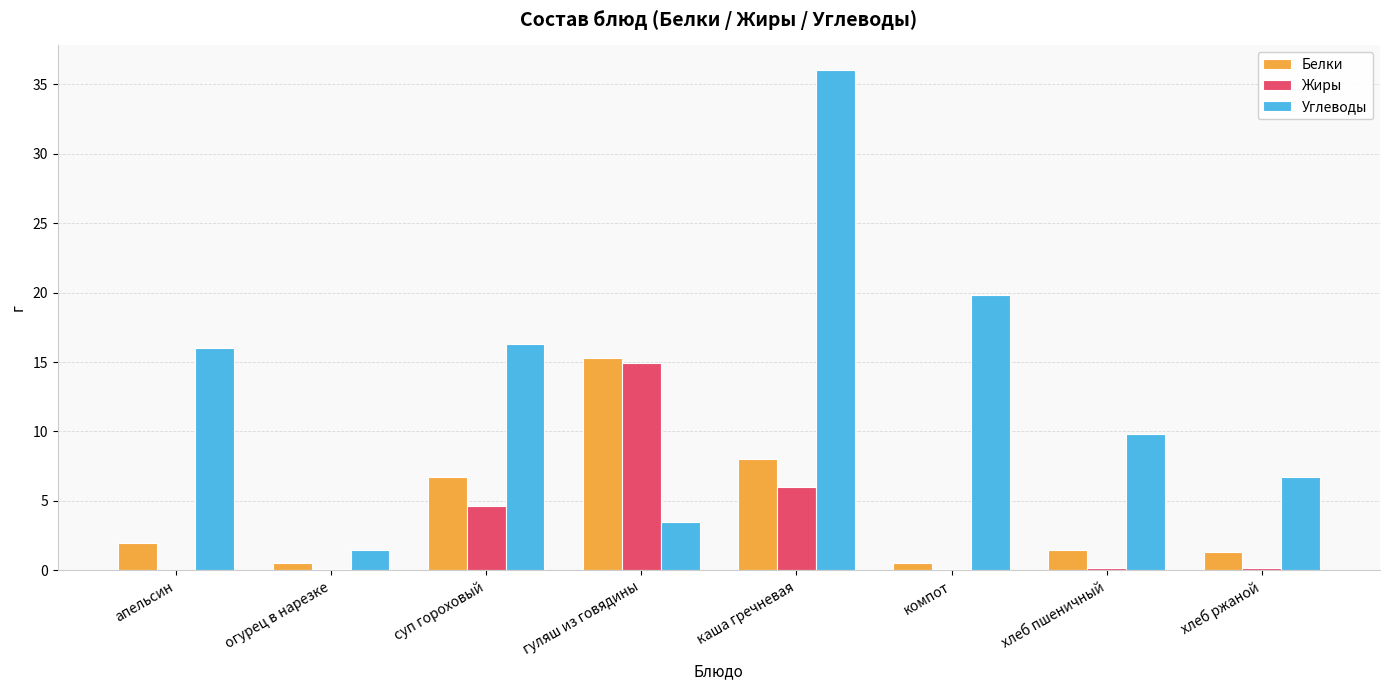

What is the approximate value of Углеводы at суп гороховый?

16.3